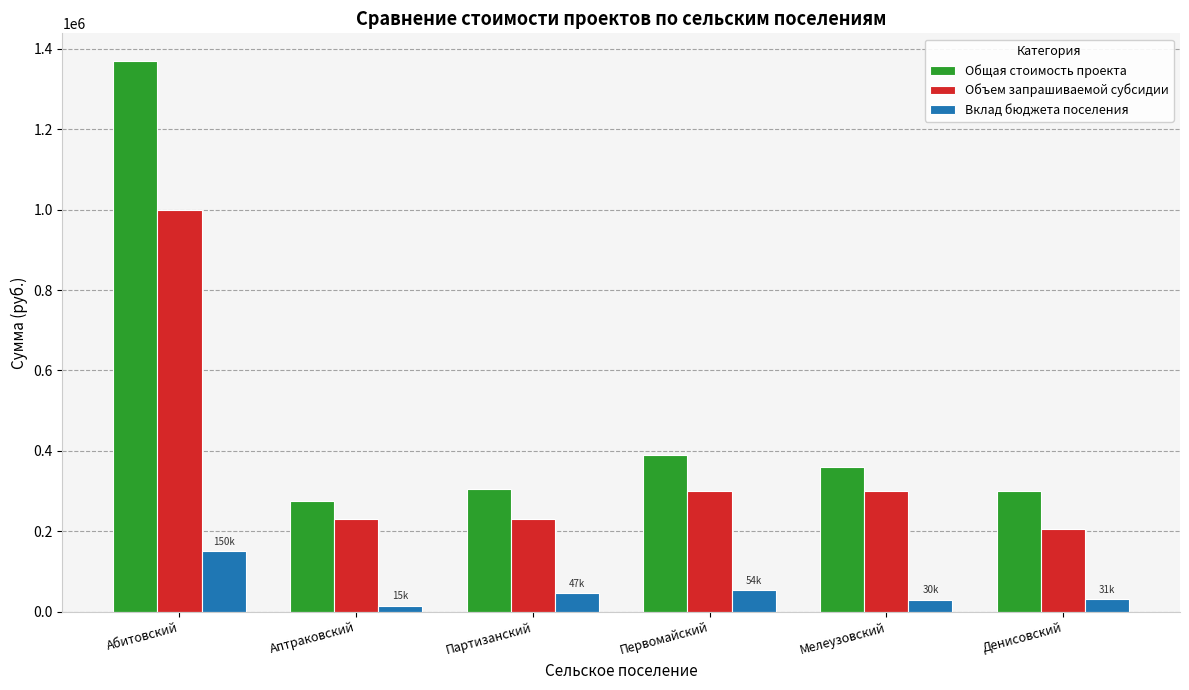

Which series has the largest total across all categories?

Общая стоимость проекта